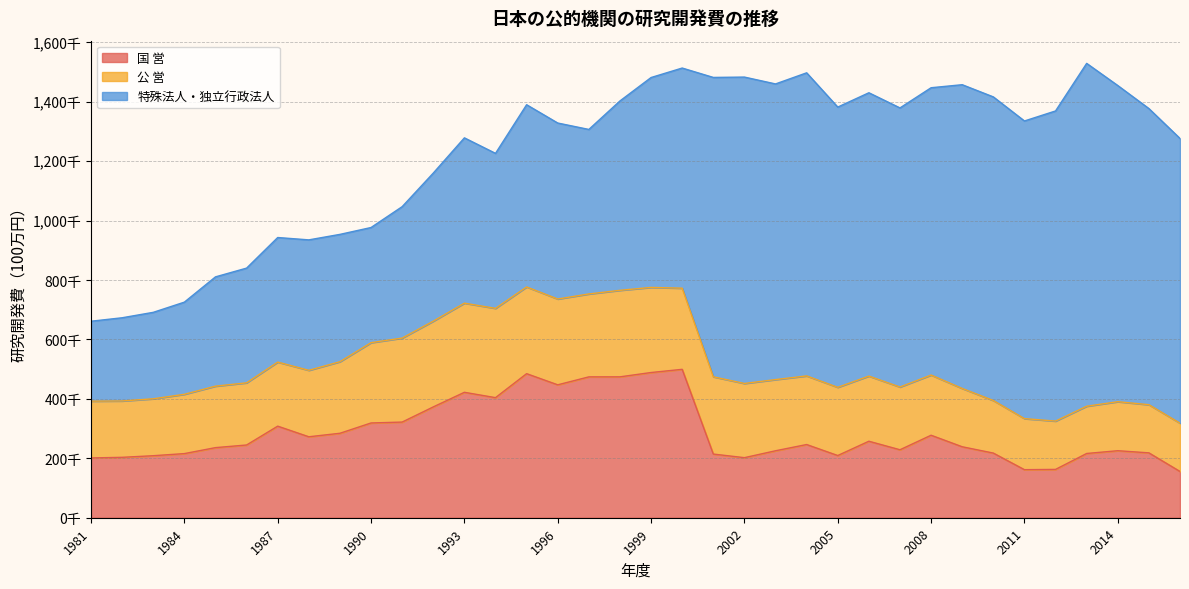

Where is 公 営 nearest to the value 229795?

2005